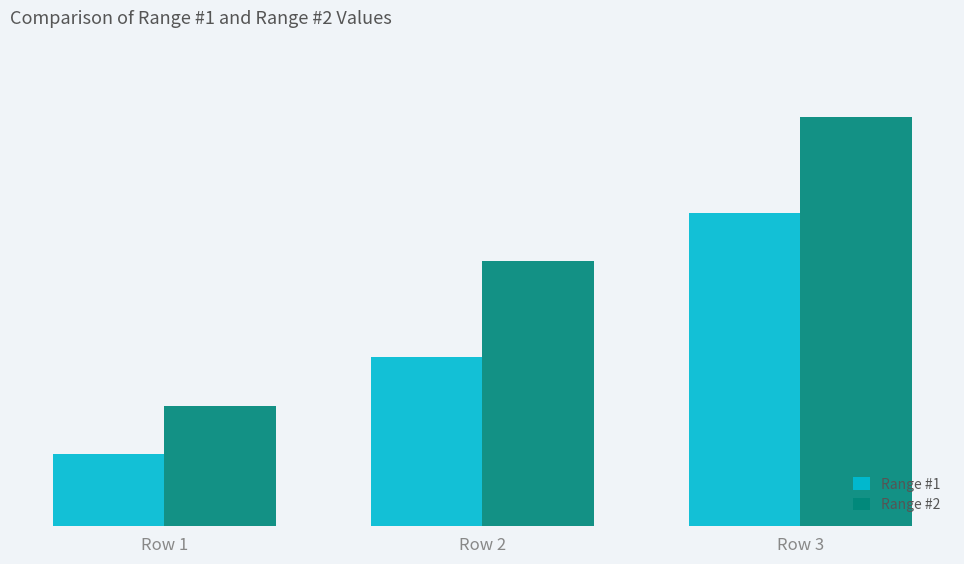

What is the smallest value displayed?

3